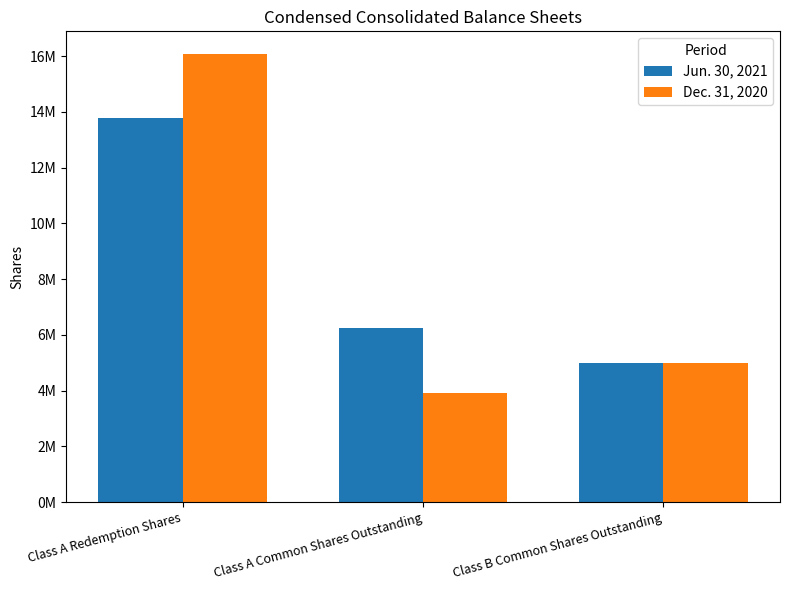

What is the value of the Jun. 30, 2021 bar at the 1st from the left?

13772027